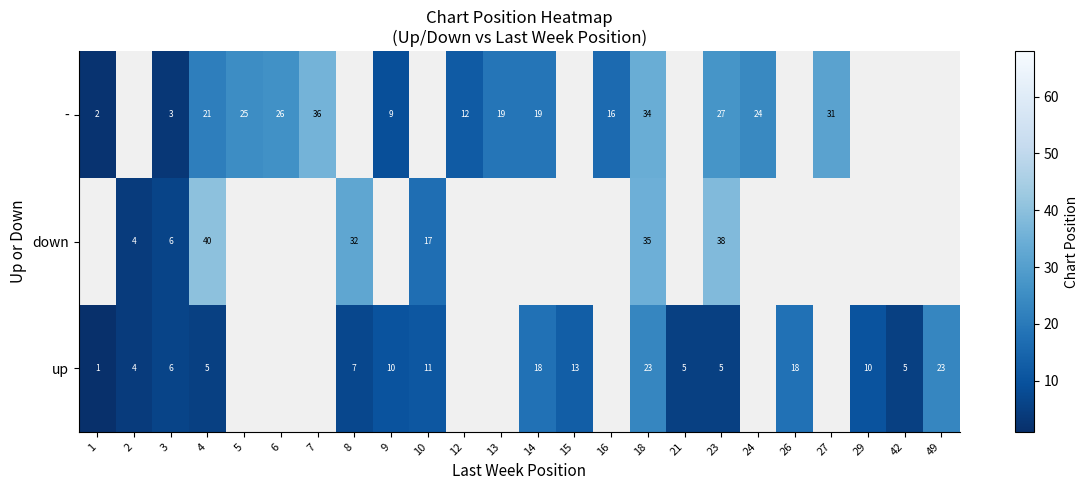

Which has a higher value, 42 or 24?

24